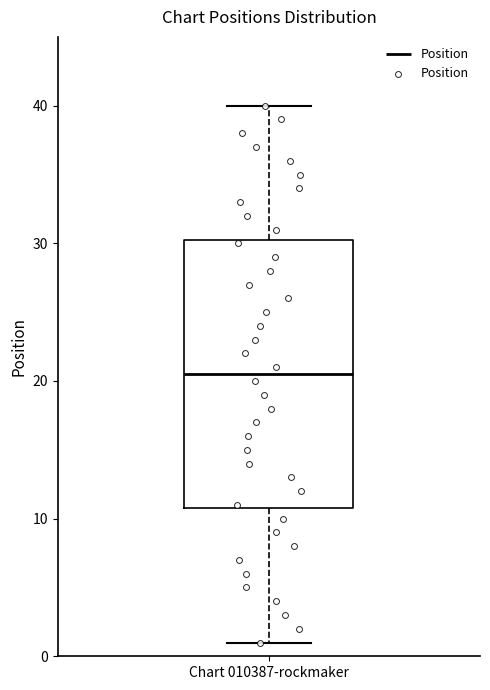

Where is the upper edge of the box for Chart 010387-rockmaker on the y-axis? The values are not printed on the chart, so give them approximately, as read against the axis.

30